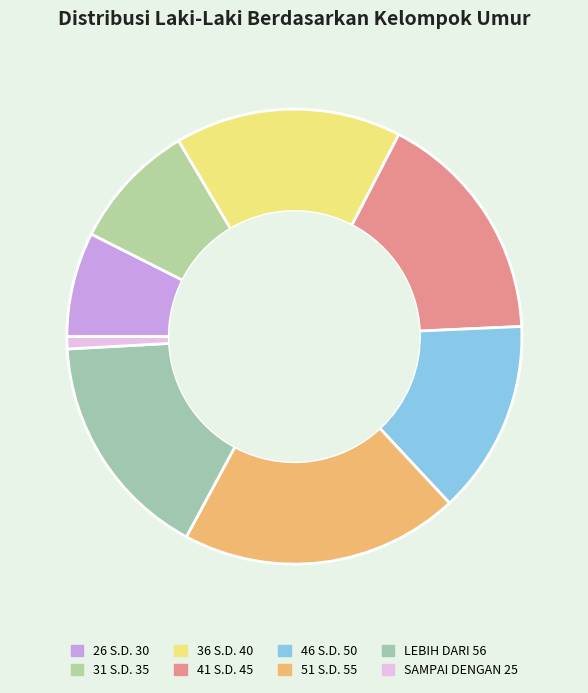

Which category has the smallest portion of the pie?

SAMPAI DENGAN 25